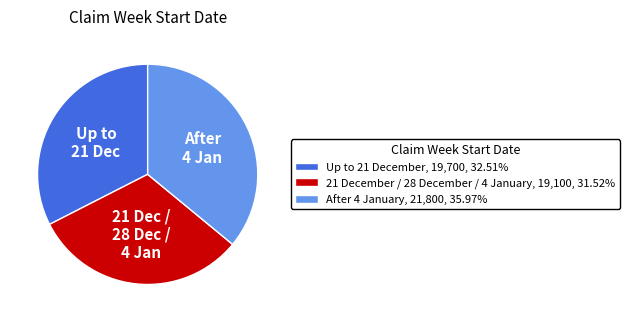

What is the ratio of the value at Up to 21 December, 19,700, 32.51% to the value at 21 December / 28 December / 4 January, 19,100, 31.52%?

1.0